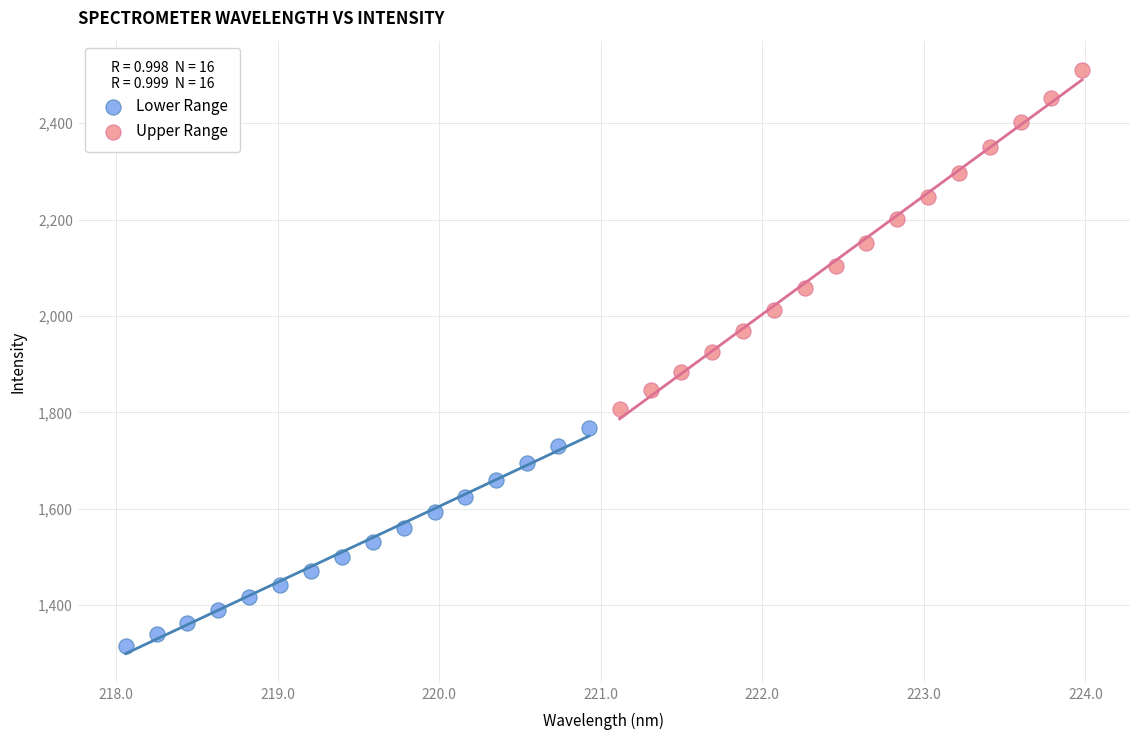

Which series has the widest spread of Y values?

Upper Range